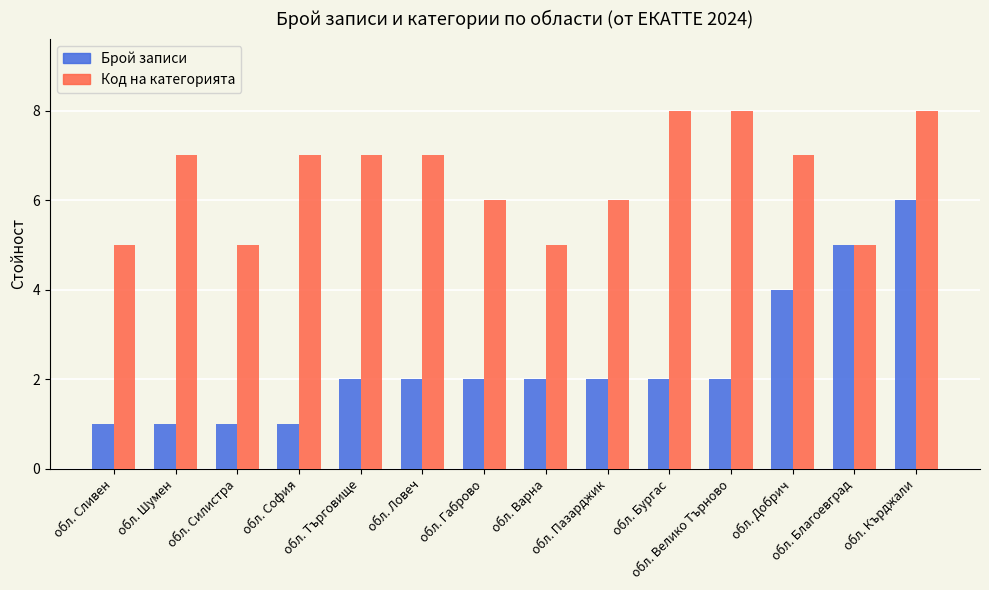

What is the difference between the highest and lowest values at обл. Силистра?

4